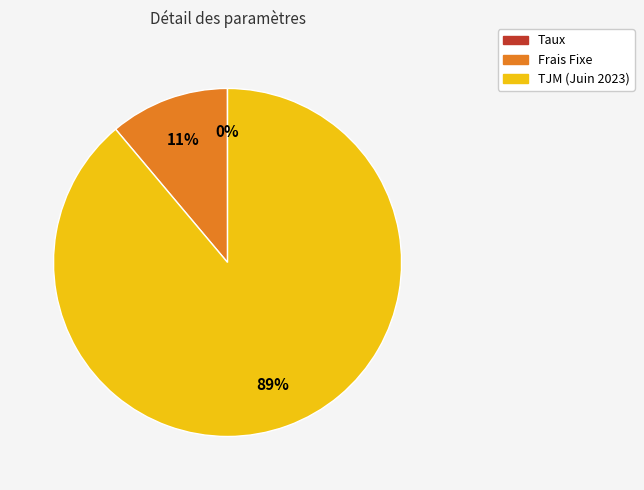

The Frais Fixe slice represents 11% of the pie. True or false?

True